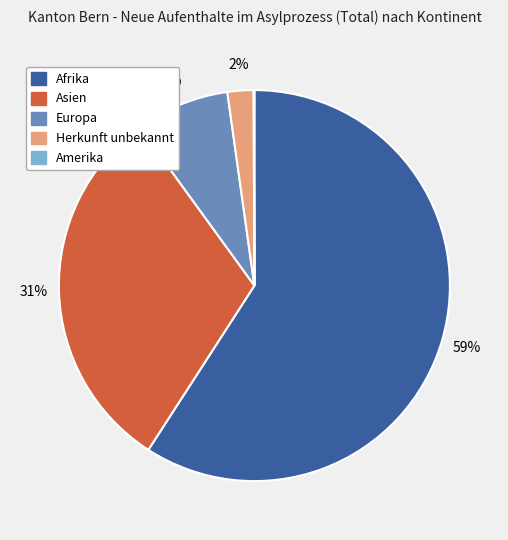

Between Herkunft unbekannt and Asien, which is larger?

Asien